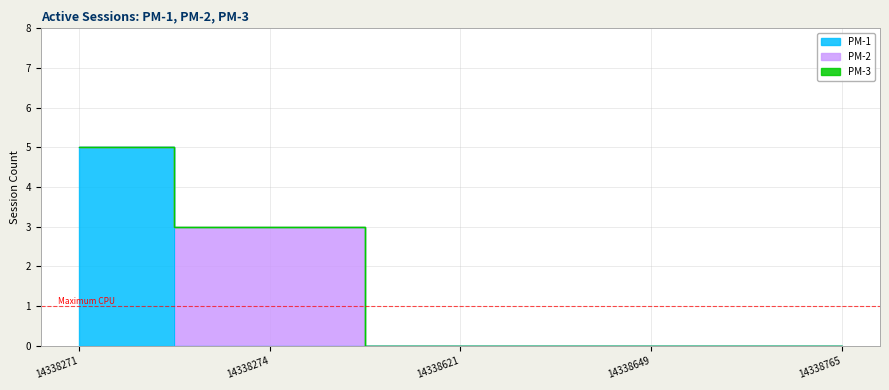

Between 14338271 and 14338274, which series saw the biggest shift?

PM-1